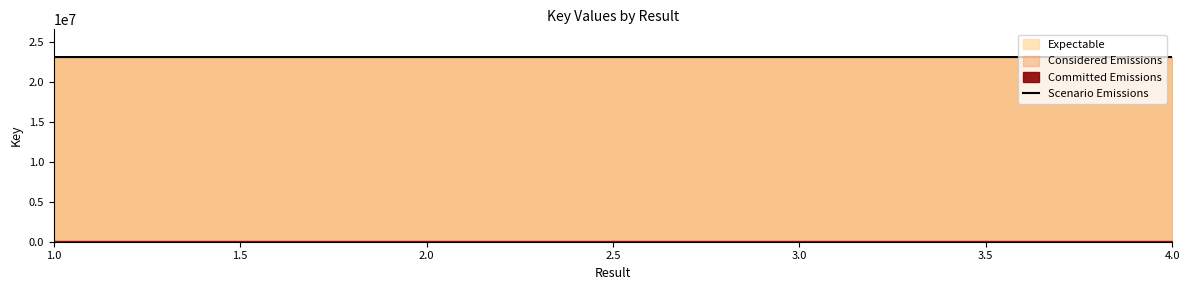

What is the maximum value for Scenario Emissions?

23161855